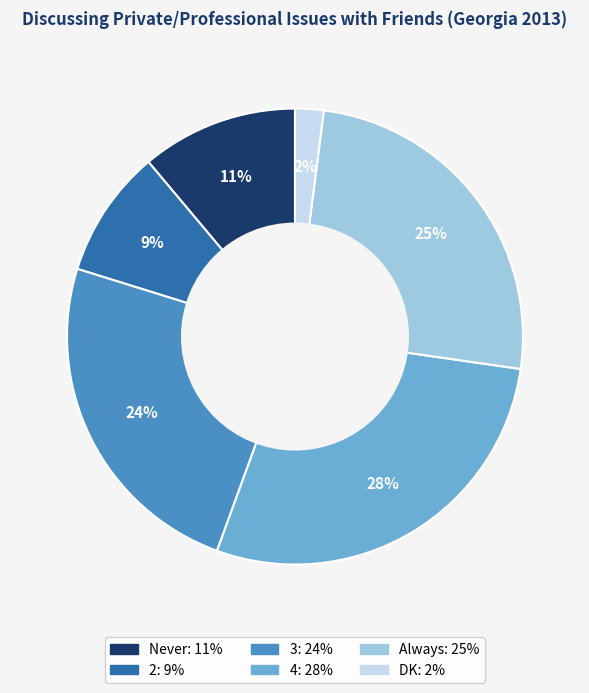

How many segments does this pie chart have?

6